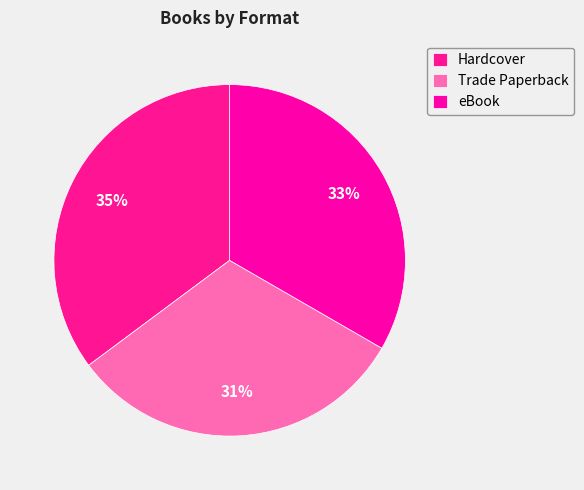

What is the largest slice in the pie chart?

Hardcover